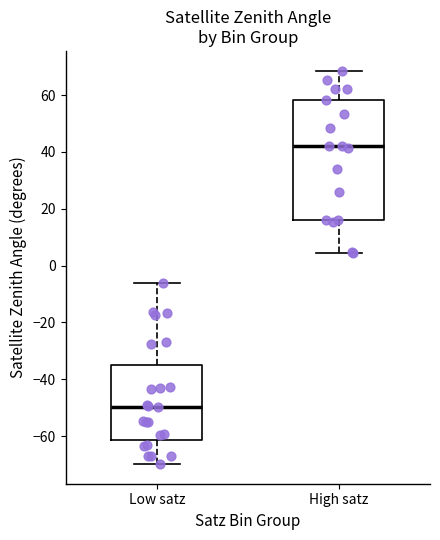

Where does the lower whisker of the box for High satz end on the y-axis? The values are not printed on the chart, so give them approximately, as read against the axis.

4